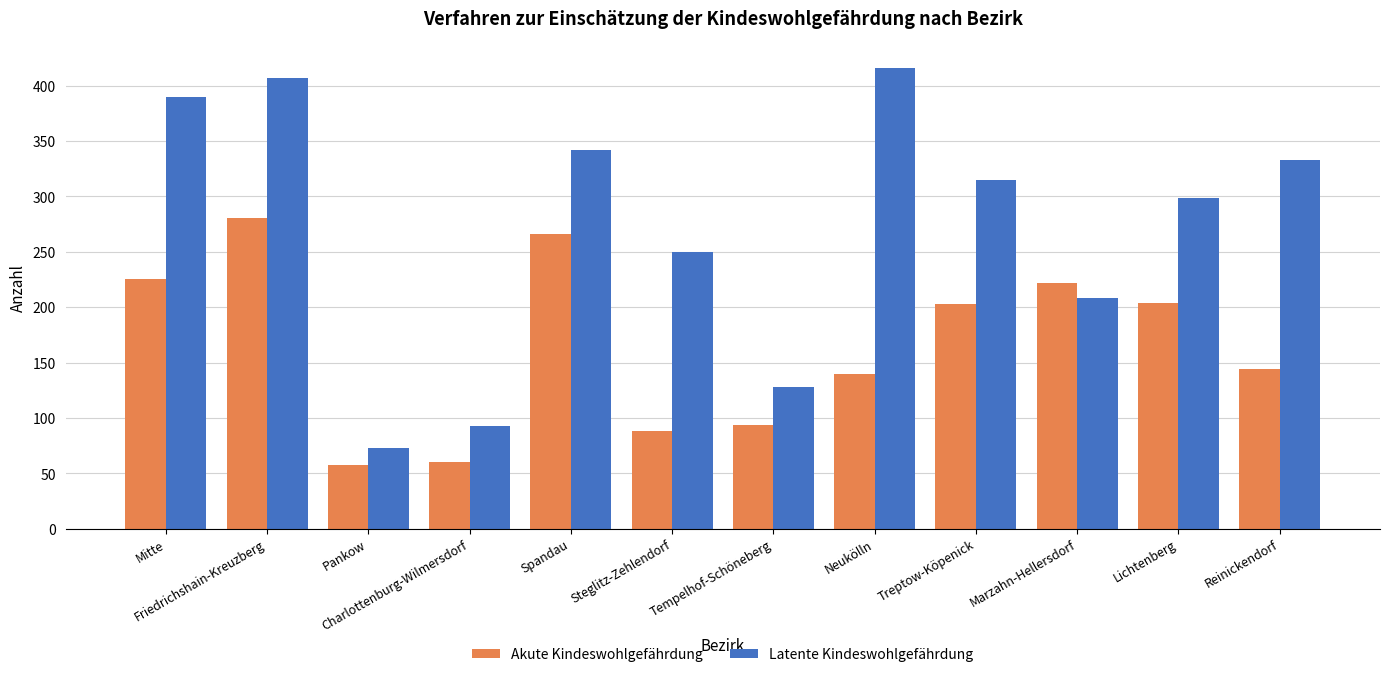

What is the smallest value displayed?

57